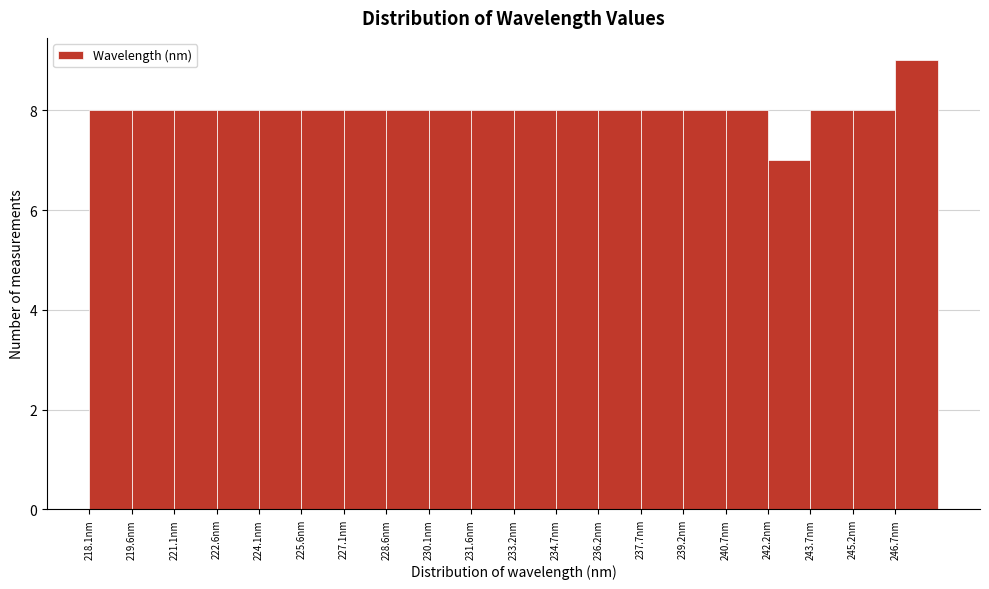

Reading left to right, list every bar in this chart as the range it spans on the x-axis followed by its height. Neither the bar edges nor the heights are printed on the chart, so give them approximately, as read against the axes.

218.0 to 219.6: 8
219.6 to 221.0: 8
221.0 to 222.6: 8
222.6 to 224.0: 8
224.0 to 225.6: 8
225.6 to 227.2: 8
227.2 to 228.6: 8
228.6 to 230.2: 8
230.2 to 231.6: 8
231.6 to 233.2: 8
233.2 to 234.6: 8
234.6 to 236.2: 8
236.2 to 237.6: 8
237.6 to 239.2: 8
239.2 to 240.6: 8
240.6 to 242.2: 8
242.2 to 243.8: 7
243.8 to 245.2: 8
245.2 to 246.8: 8
246.8 to 248.2: 9